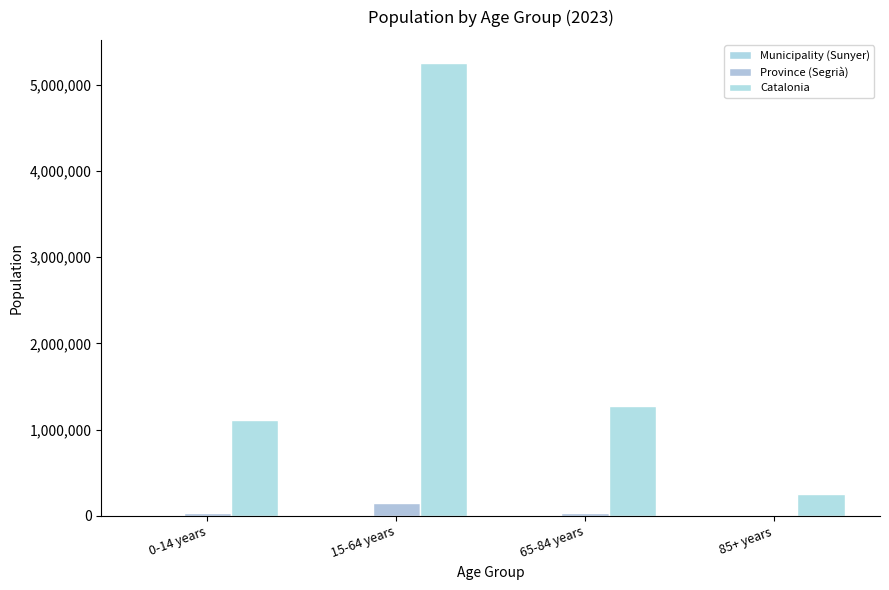

How many distinct data groups are displayed?

3